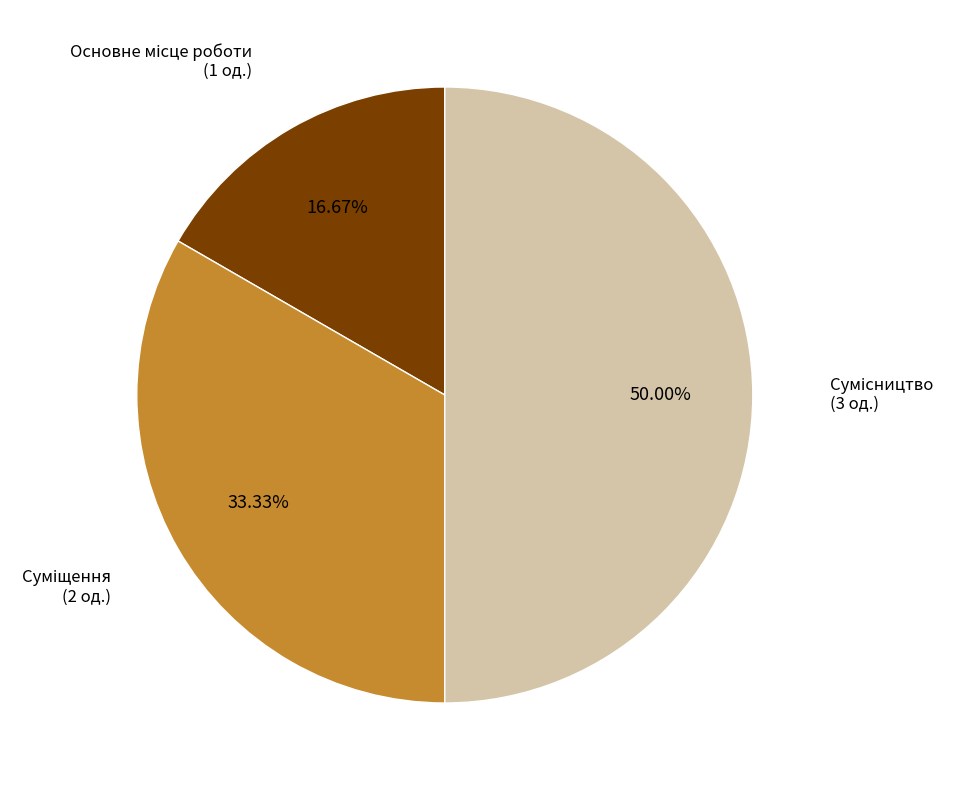

Count the number of slices in the pie.

3